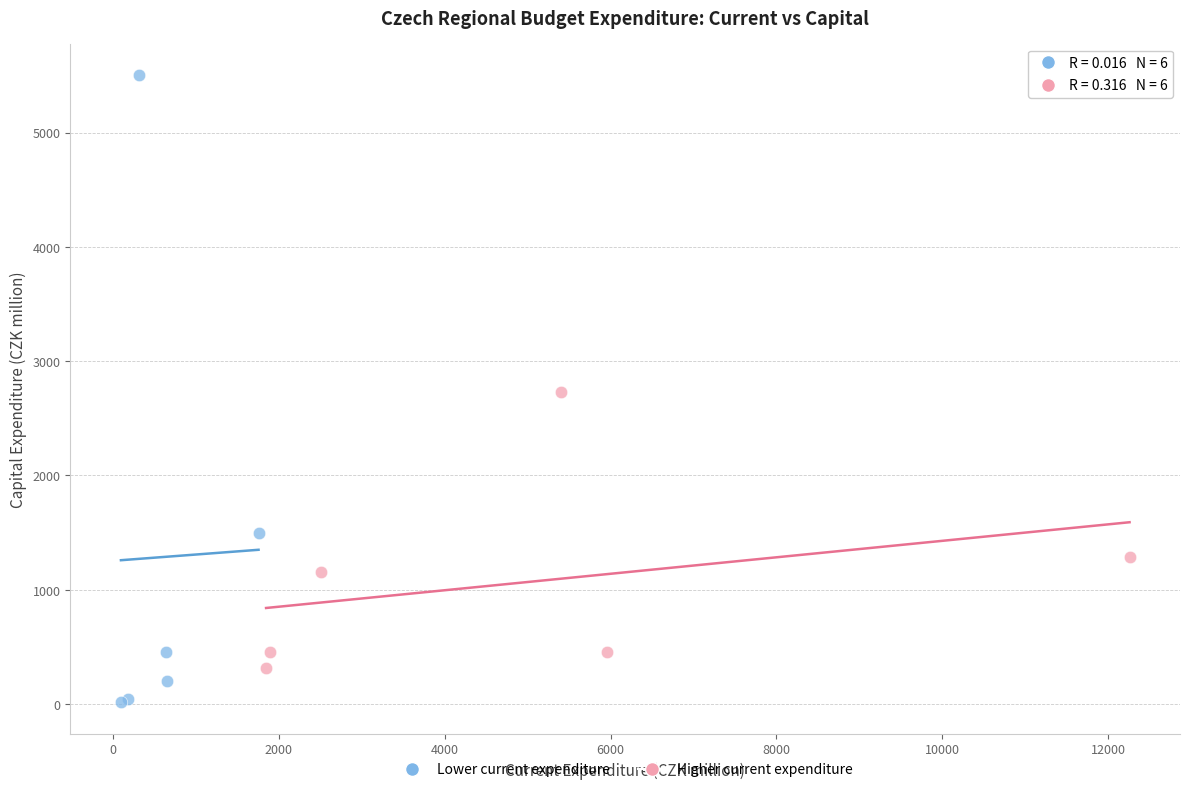

What are all the series names shown in the legend?

Lower current expenditure, Higher current expenditure